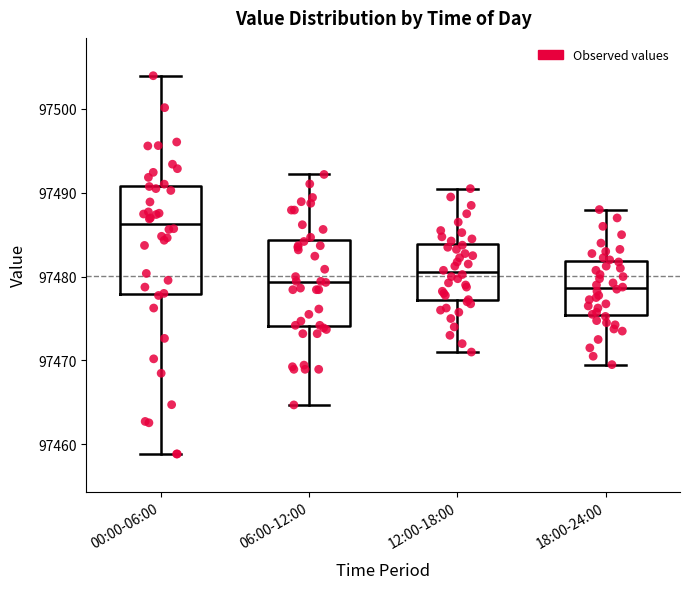

Reading left to right, transcribe this box plot: for each box, give where its median line is, the range the box spans, and where its two whiskers end, as read against the y-axis. The values are not printed on the chart, so give them approximately, as read against the axis.

00:00-06:00: median 97486, box 97478 to 97491, whiskers 97459 to 97504
06:00-12:00: median 97479, box 97474 to 97484, whiskers 97465 to 97492
12:00-18:00: median 97481, box 97477 to 97484, whiskers 97471 to 97491
18:00-24:00: median 97479, box 97475 to 97482, whiskers 97470 to 97488